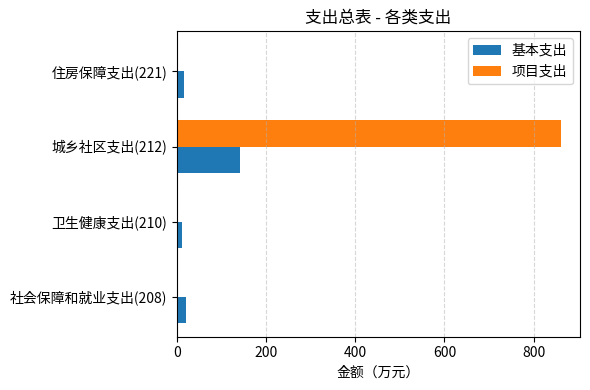

At which category is the sum across all series the highest?

城乡社区支出(212)